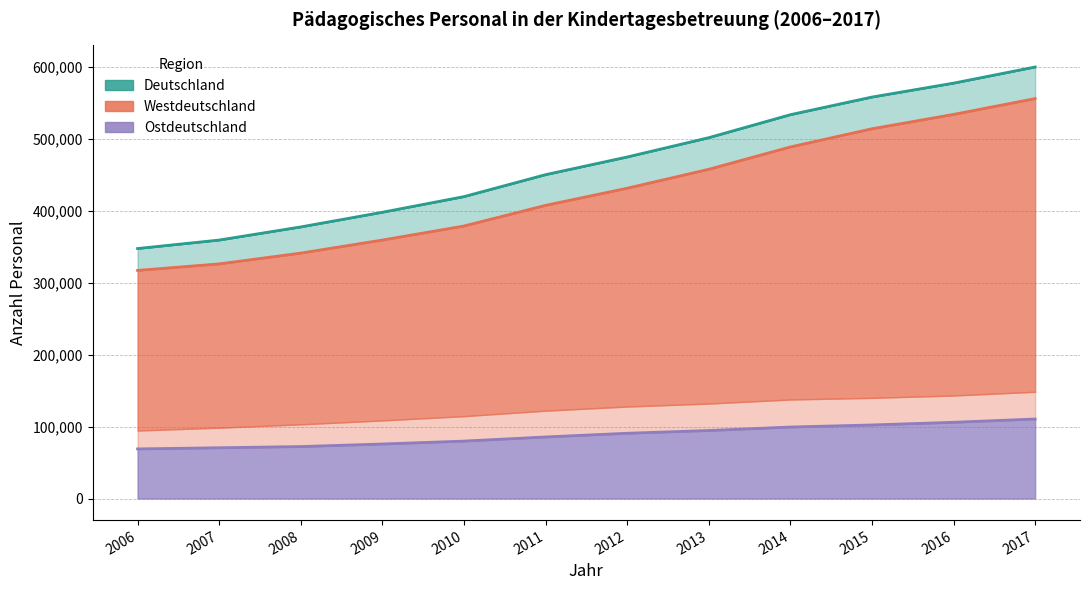

What is the value of the Westdeutschland (Kindertageseinrichtungen) point at the 11th from the left?

577672